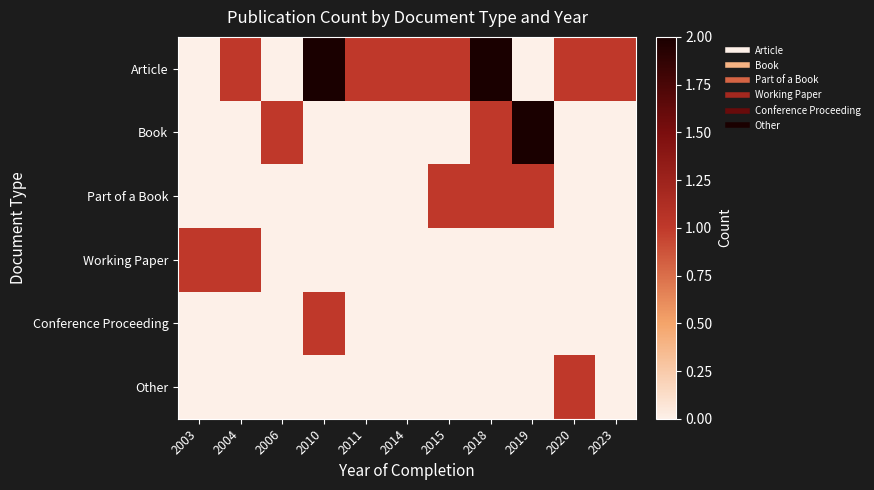

What is the difference between the highest and lowest values at 2018?

2